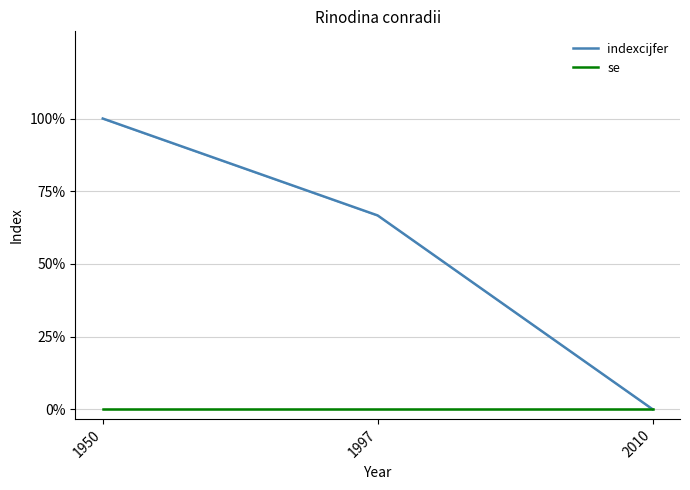

What are all the series names shown in the legend?

indexcijfer, se